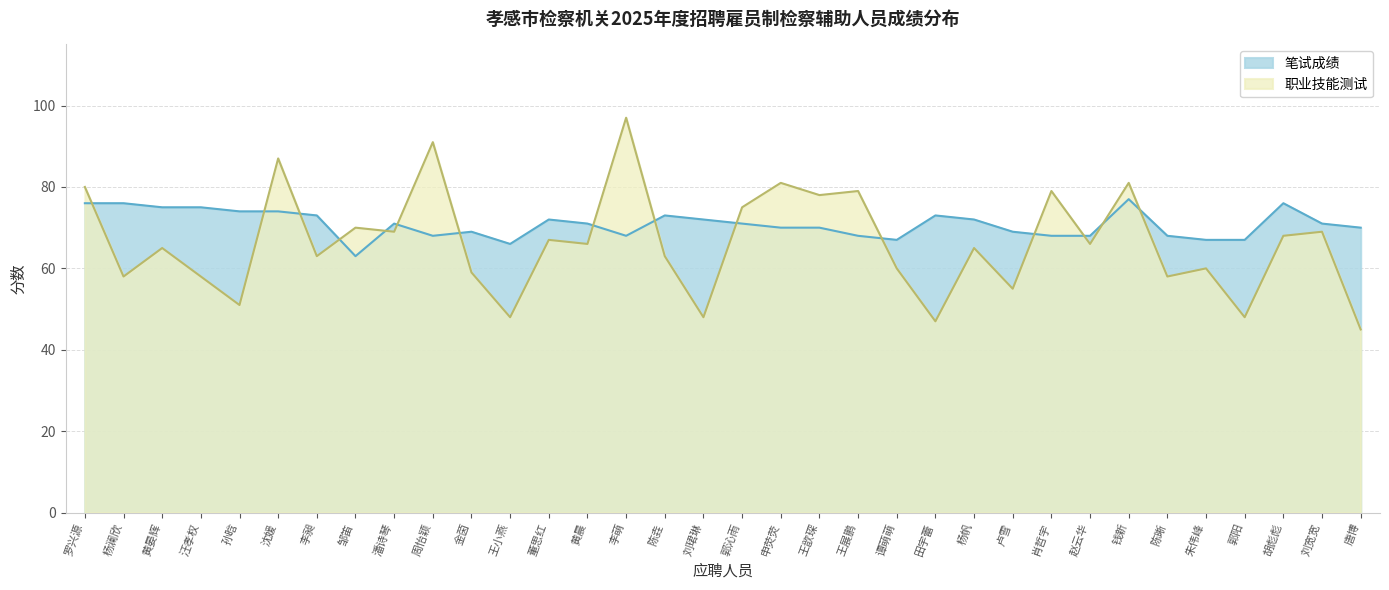

Reading right to left, extract all data points from this chart.

笔试成绩: 70	71	76	67	67	68	77	68	68	69	72	73	67	68	70	70	71	72	73	68	71	72	66	69	68	71	63	73	74	74	75	75	76	76
职业技能测试: 45	69	68	48	60	58	81	66	79	55	65	47	60	79	78	81	75	48	63	97	66	67	48	59	91	69	70	63	87	51	58	65	58	80